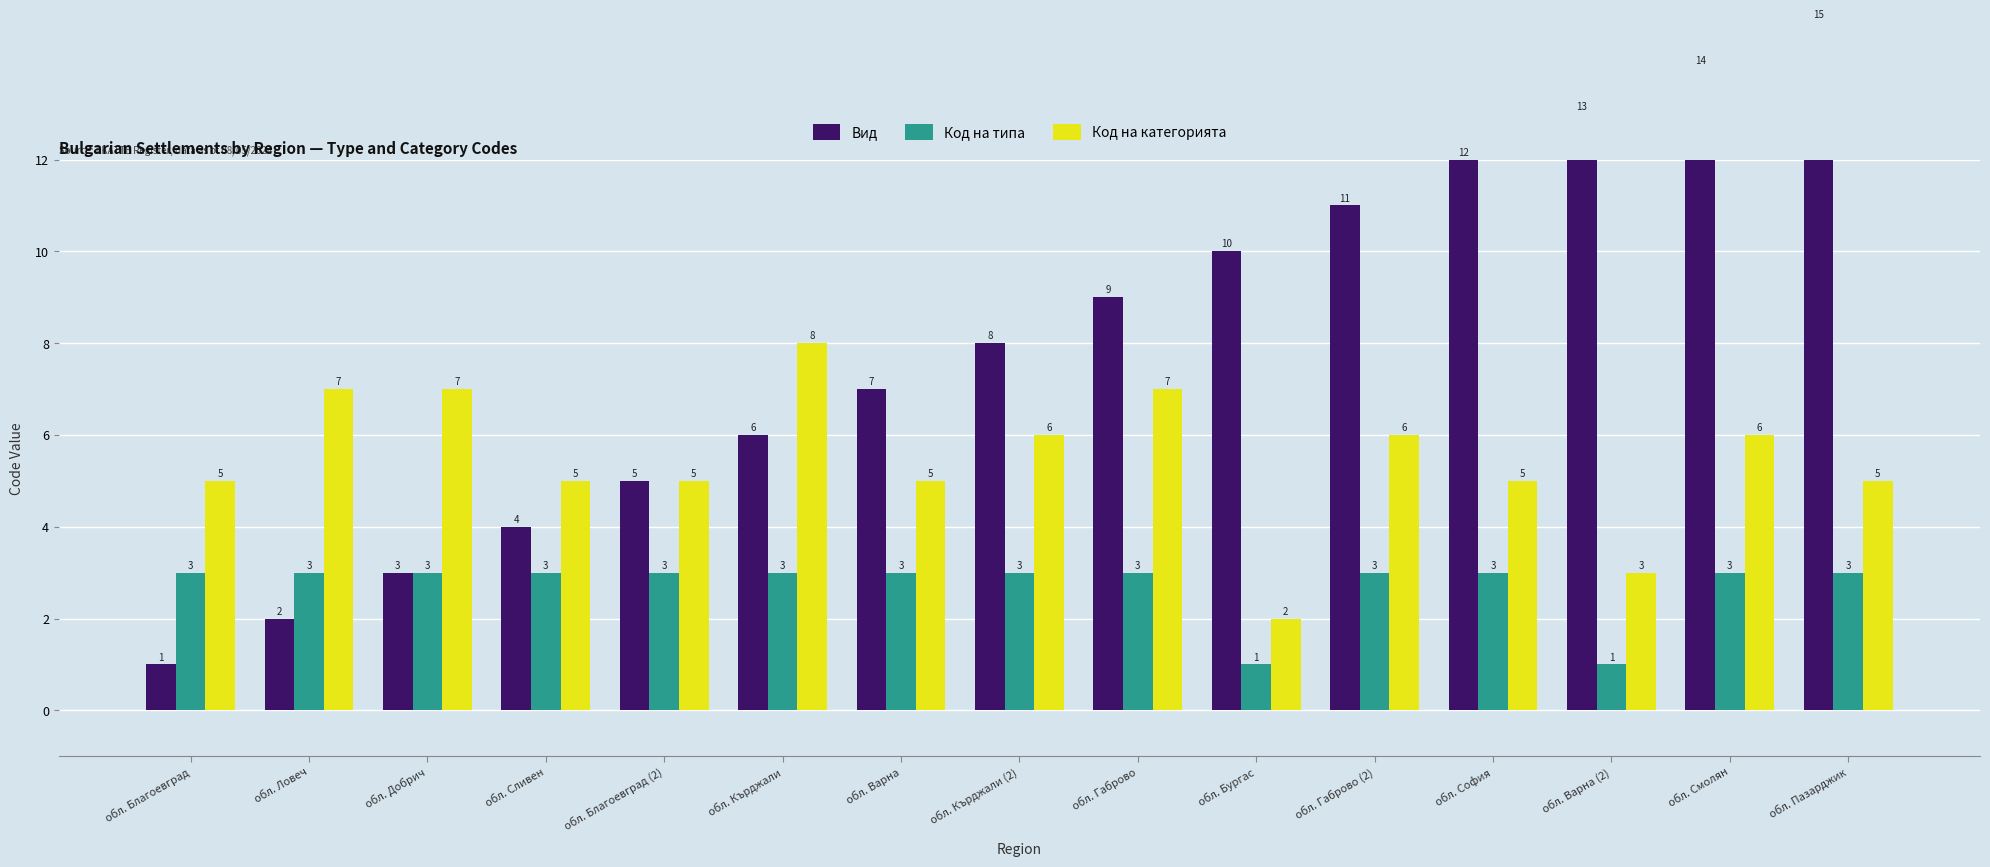

Which has a higher value, обл. Благоевград (2) or обл. Ловеч?

обл. Благоевград (2)